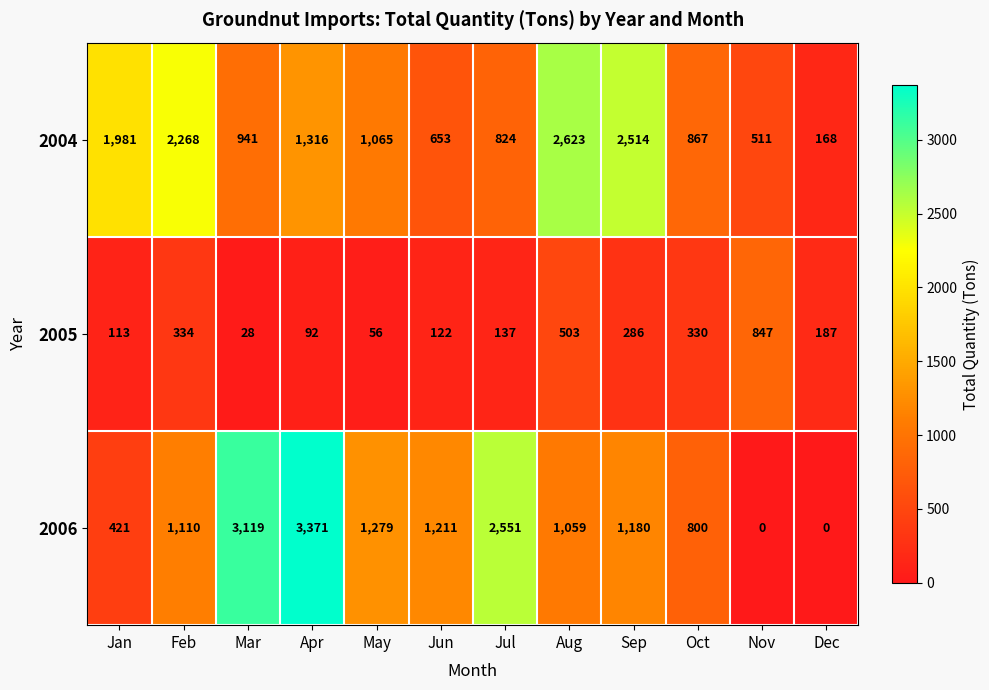

What is the difference between the 2006 values at Jul and Feb?

1441